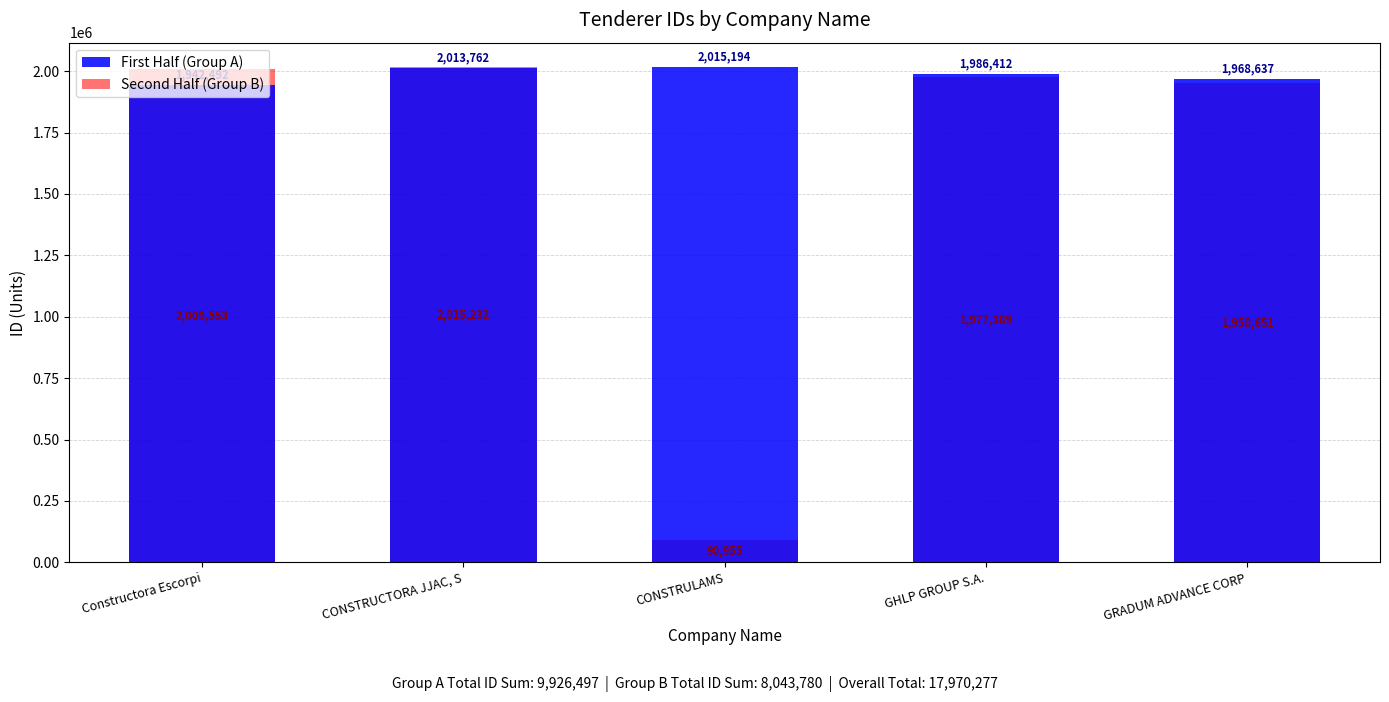

What is the average value of the First Half (Group A) series?

1985299